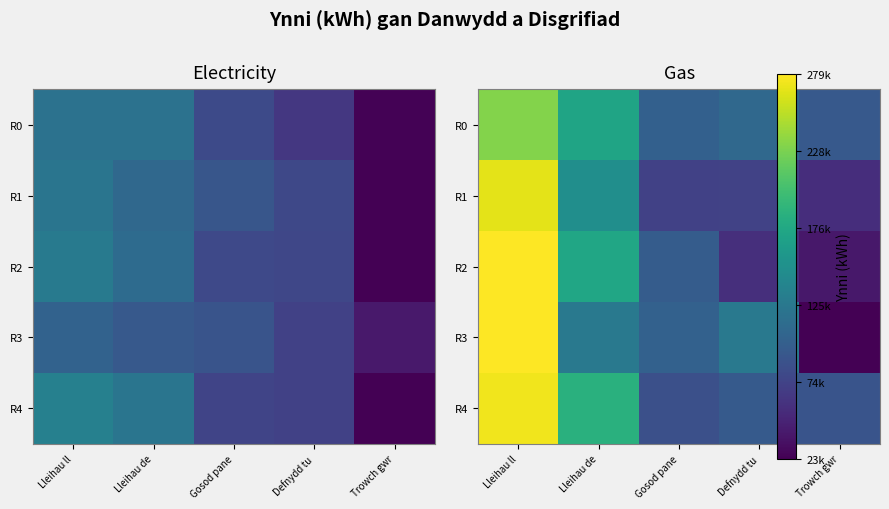

What is the spread (max minus min) of values at Gosod pane?

30329.8